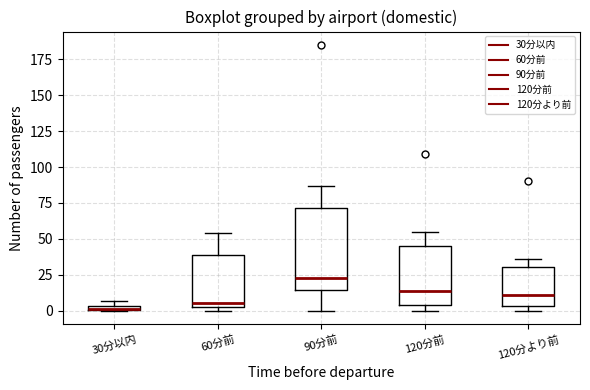

Which box is the tallest, from its lower edge to its upper edge?

90分前